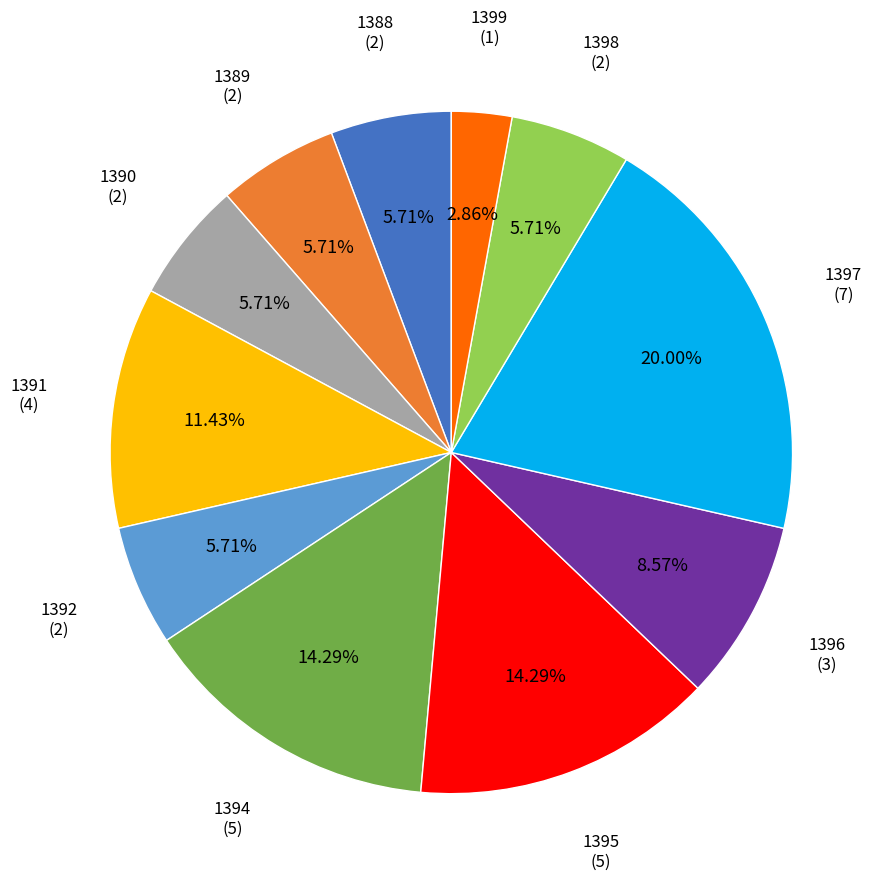

How many slices are in this pie chart?

11